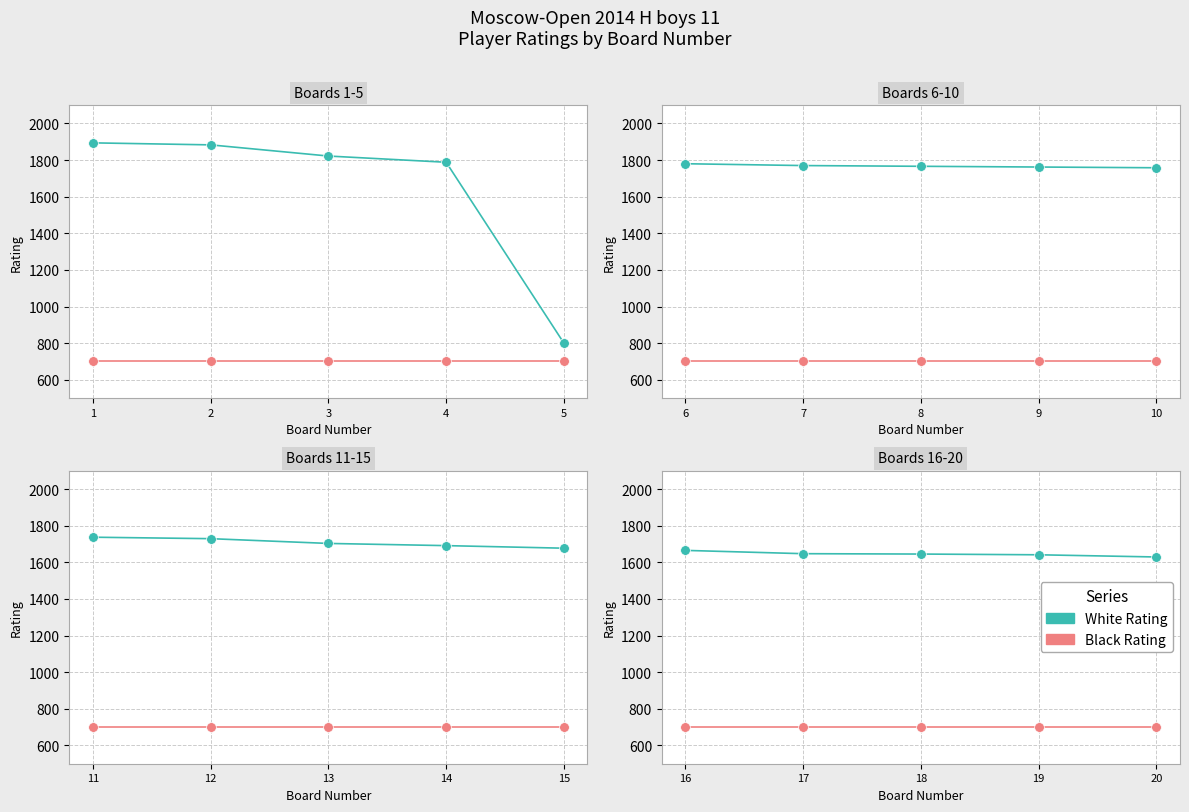

True or false: White Rating and Black Rating intersect in this chart.

False